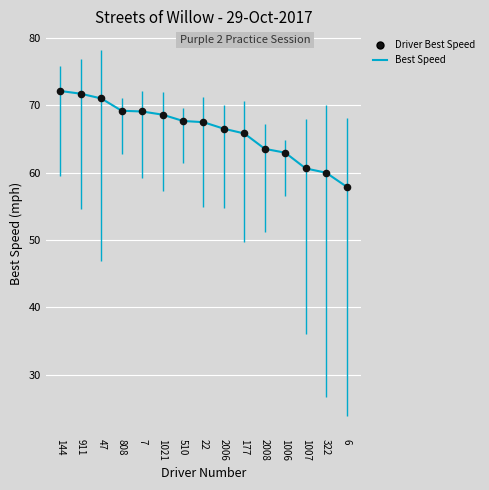

Which has a higher value, 808 or 1007?

808